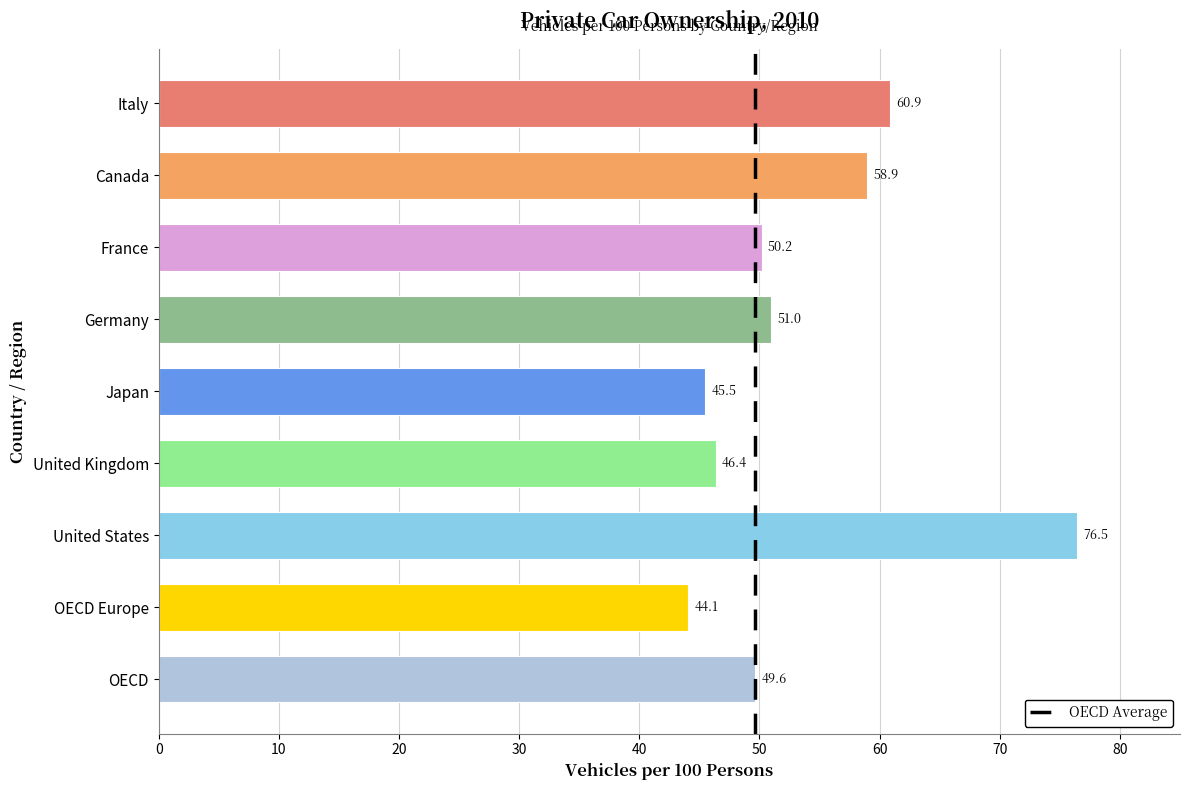

List the labels in order of value, smallest first.

OECD Europe, Japan, United Kingdom, OECD, France, Germany, Canada, Italy, United States